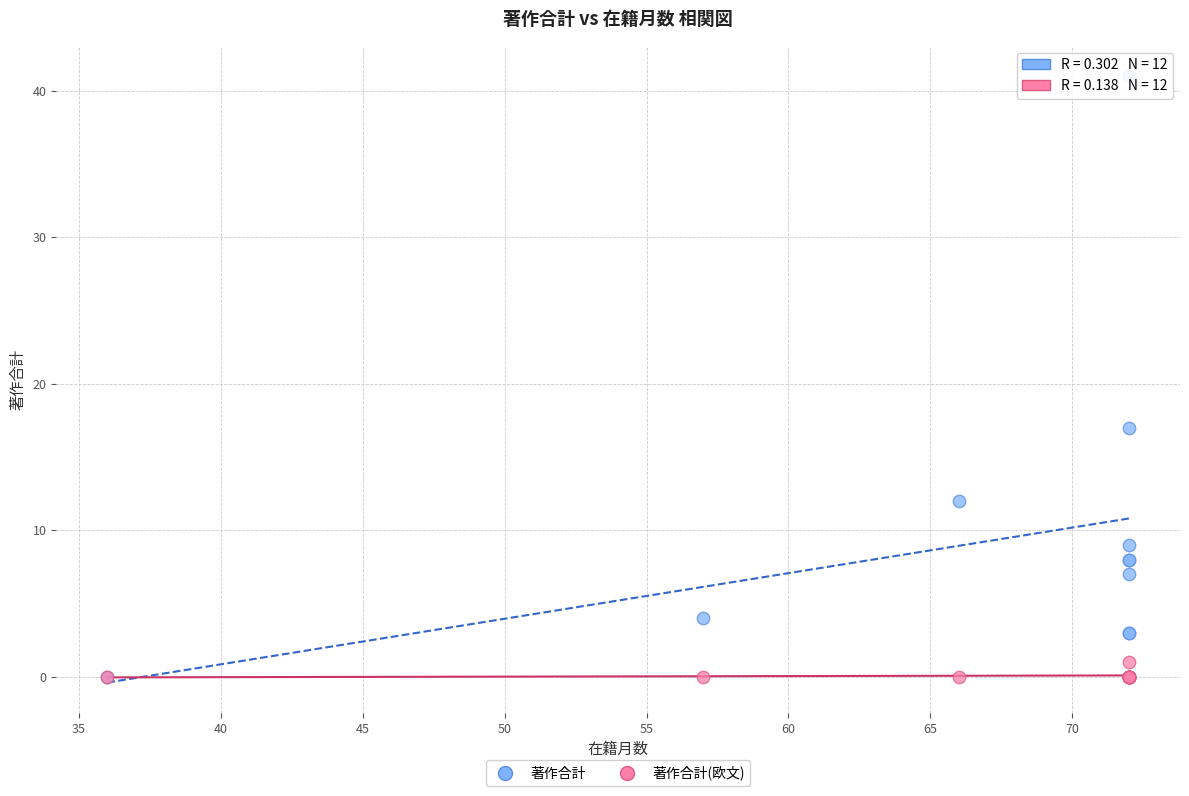

What are all the series names shown in the legend?

著作合計, 著作合計(欧文)